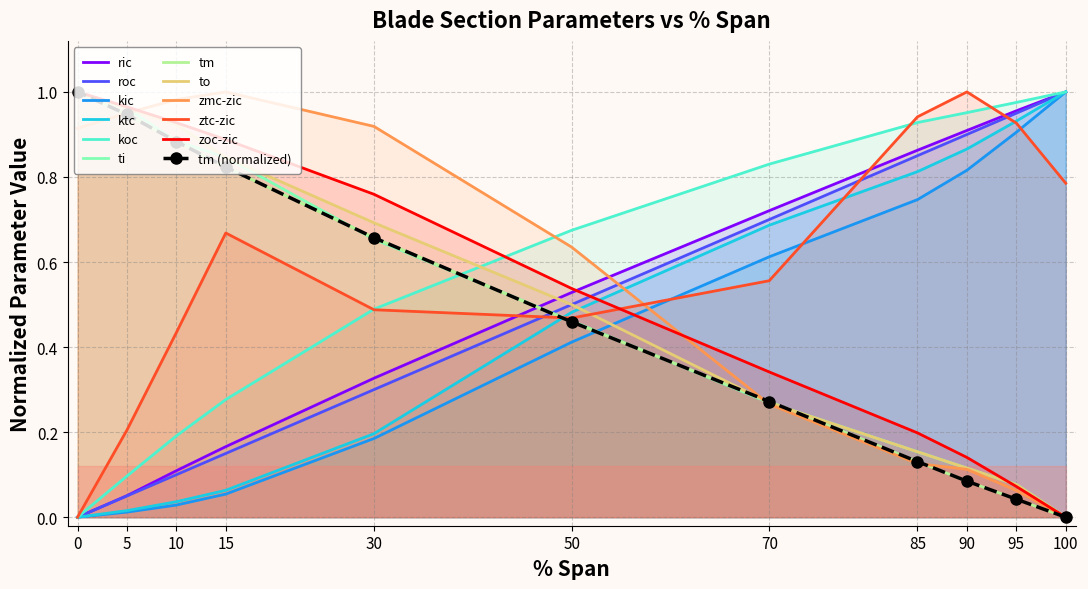

Which series has the largest total across all categories?

ztc-zic